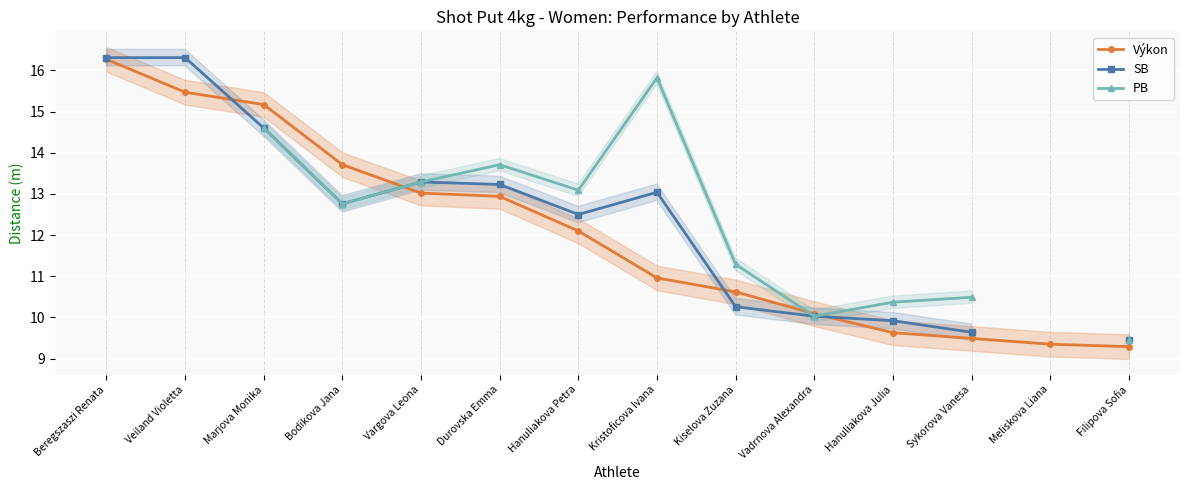

Which series has the largest range (max minus min)?

Výkon